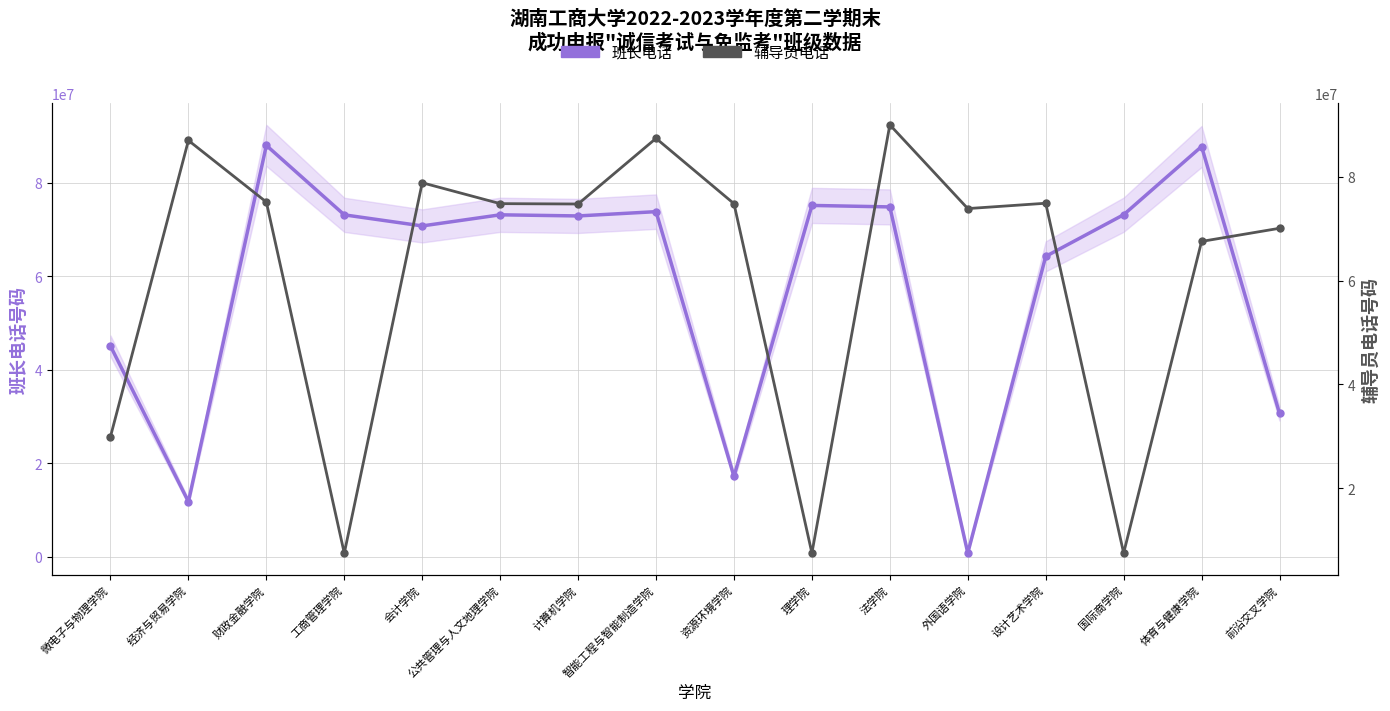

Which series has the widest spread of values?

班长电话